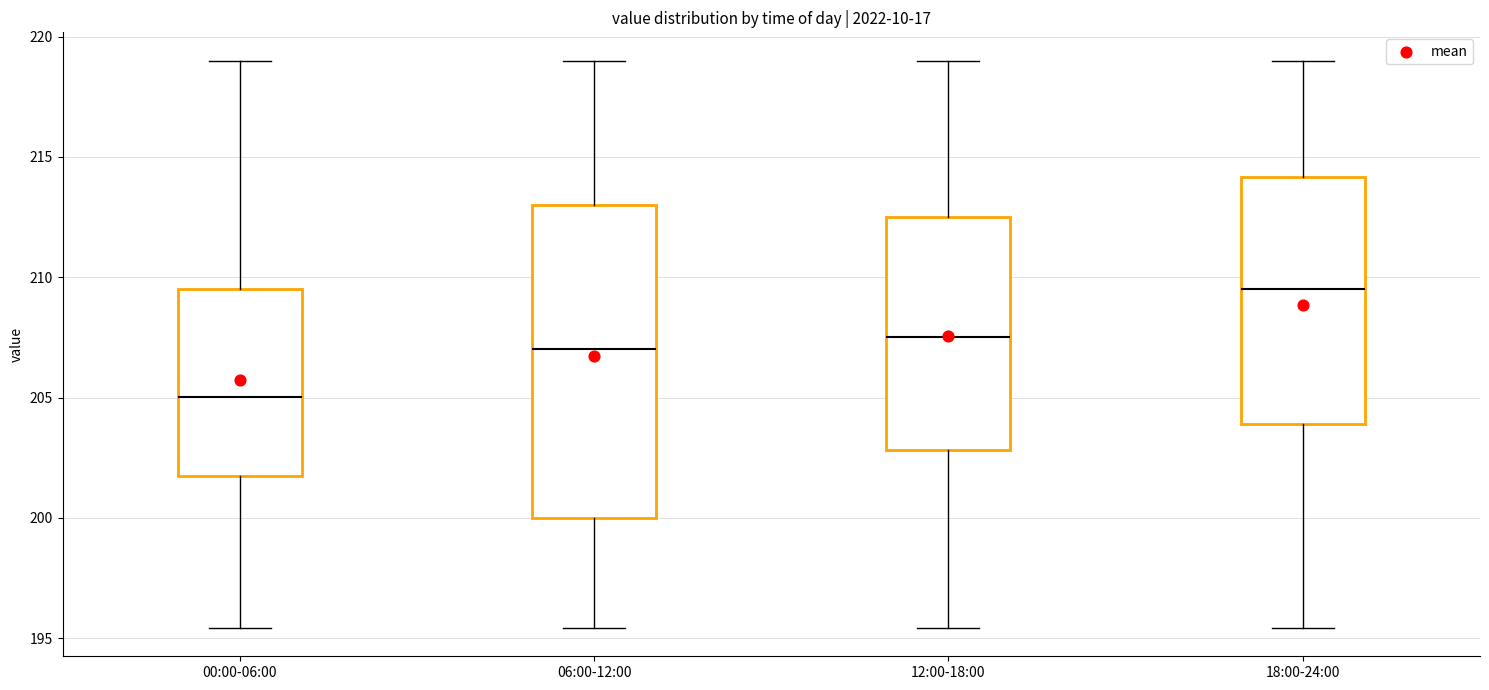

Reading left to right, read every box against the y-axis: the position of its median line, the range the box covers, and the ends of its whiskers. The values are not printed on the chart, so give them approximately, as read against the axis.

00:00-06:00: median 205.0, box 201.5 to 209.5, whiskers 195.5 to 219.0
06:00-12:00: median 207.0, box 200.0 to 213.0, whiskers 195.5 to 219.0
12:00-18:00: median 207.5, box 203.0 to 212.5, whiskers 195.5 to 219.0
18:00-24:00: median 209.5, box 204.0 to 214.0, whiskers 195.5 to 219.0